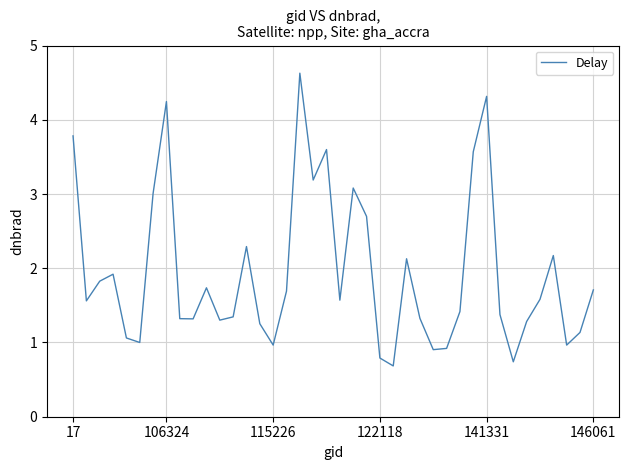

What is the minimum value shown in the chart?

0.7